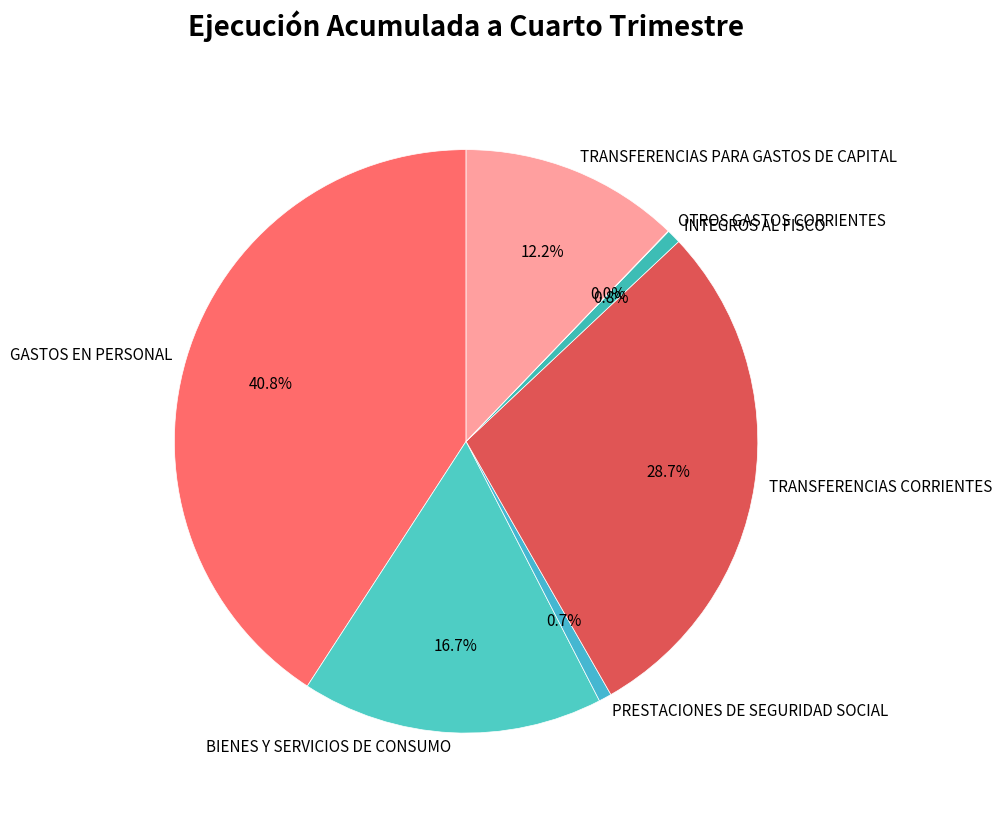

True or false: PRESTACIONES DE SEGURIDAD SOCIAL accounts for 11% of the total.

False